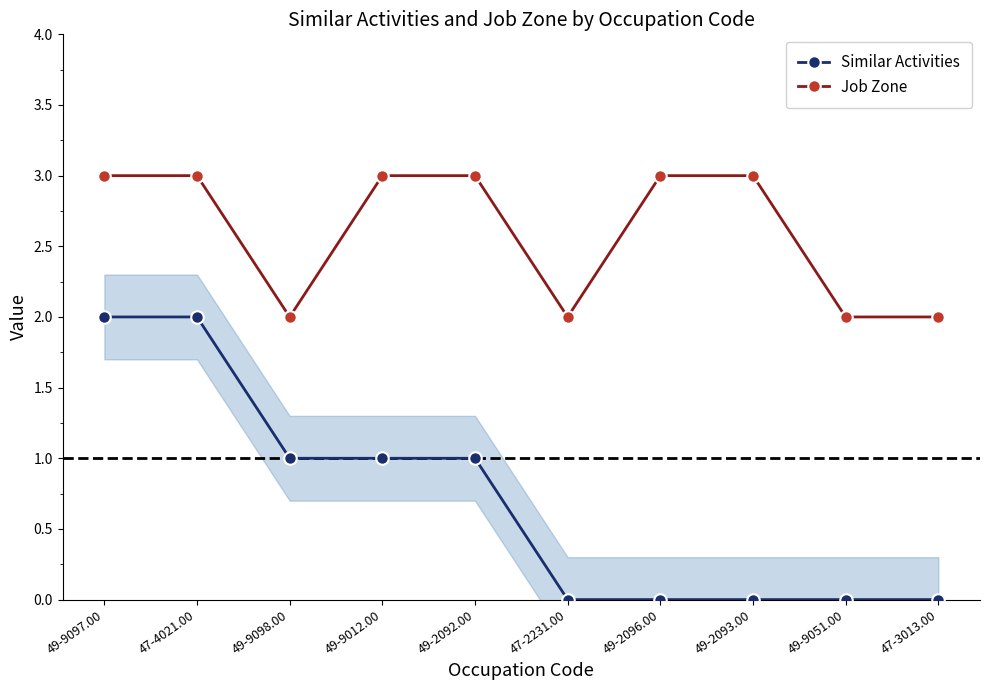

Which label corresponds to the largest value in the chart?

49-9097.00